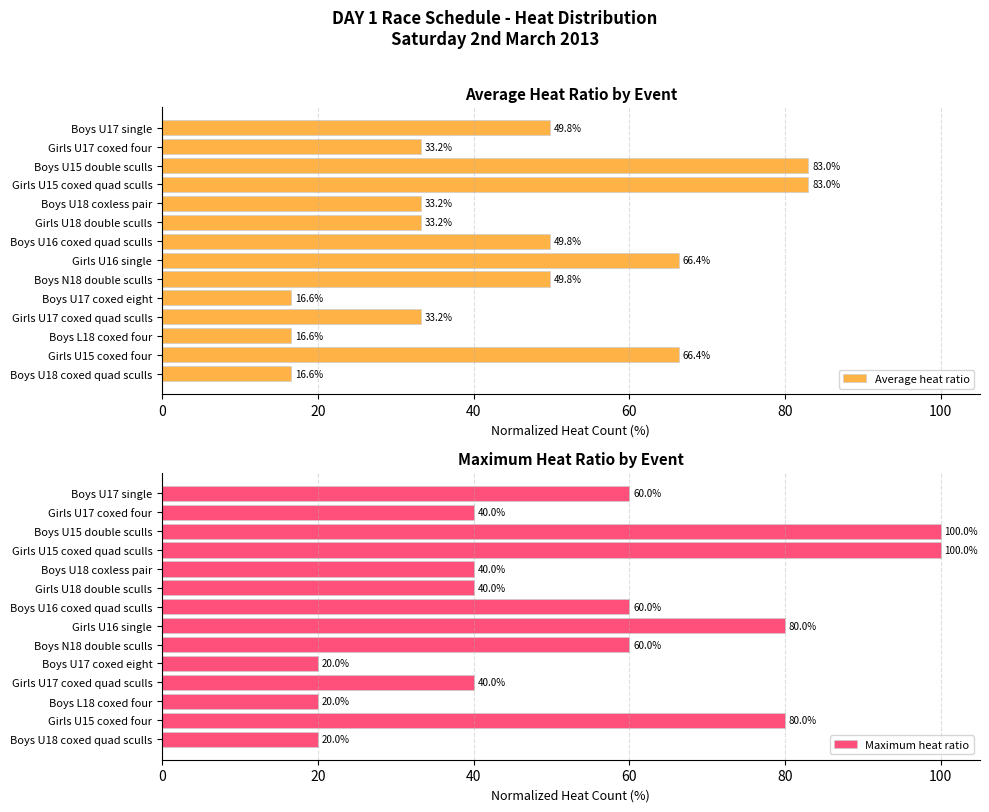

What is the difference between the second highest and second lowest values in the Average heat ratio series?

66.4